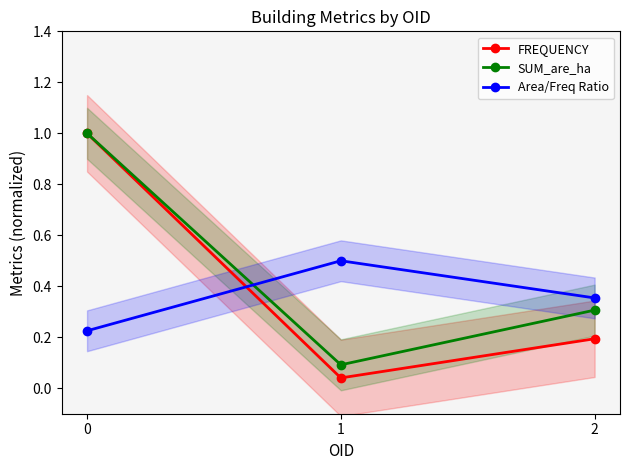

At how many categories does at least one series exceed 0?

3